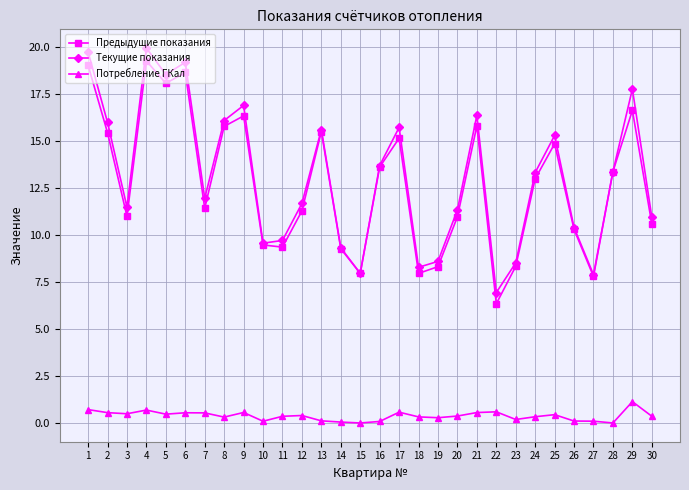

What is the spread (max minus min) of values at 7?

11.4